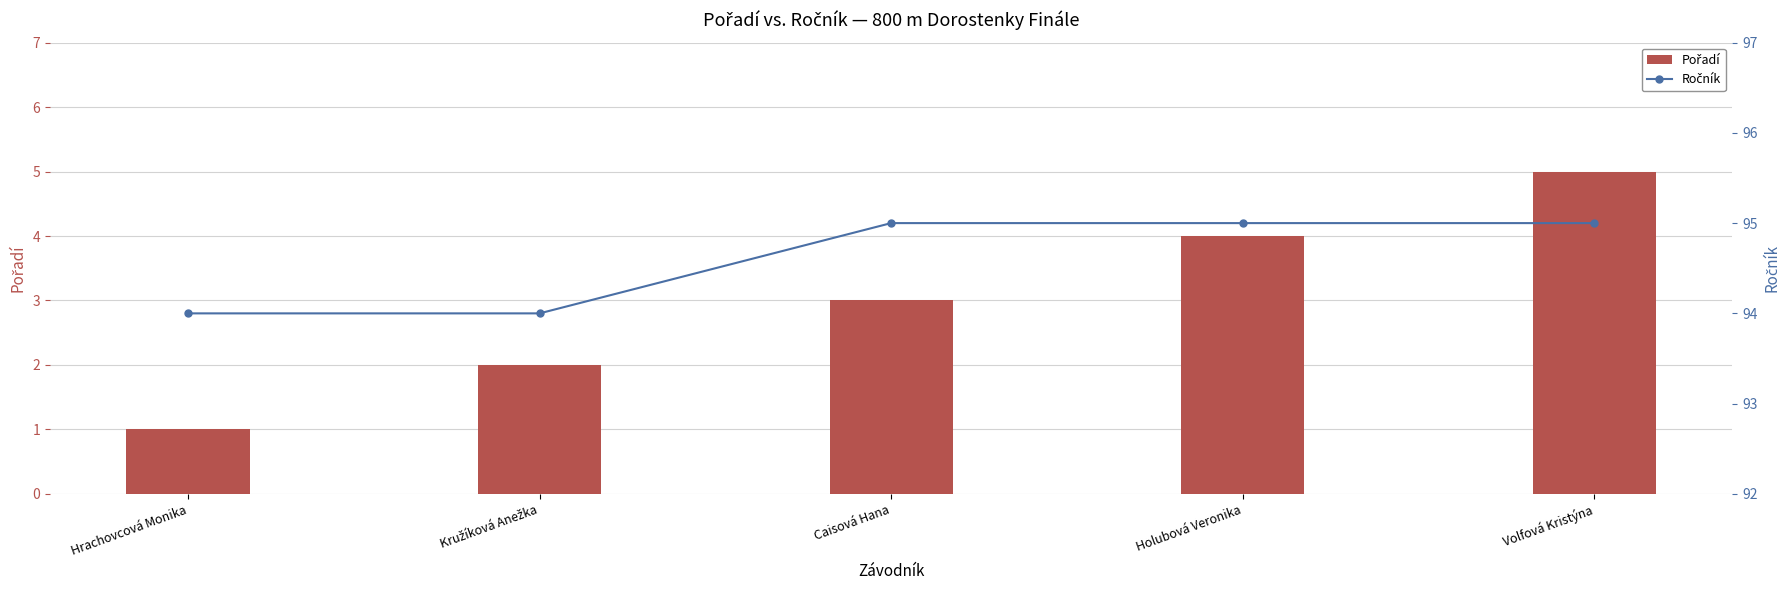

At which category is the sum across all series the highest?

Volfová Kristýna